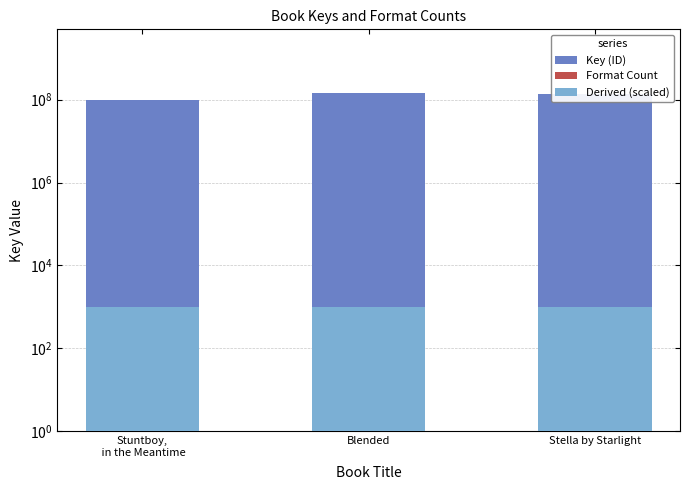

Is it true that Derived (scaled) equals 1407 at Stuntboy,
 in the Meantime?

False